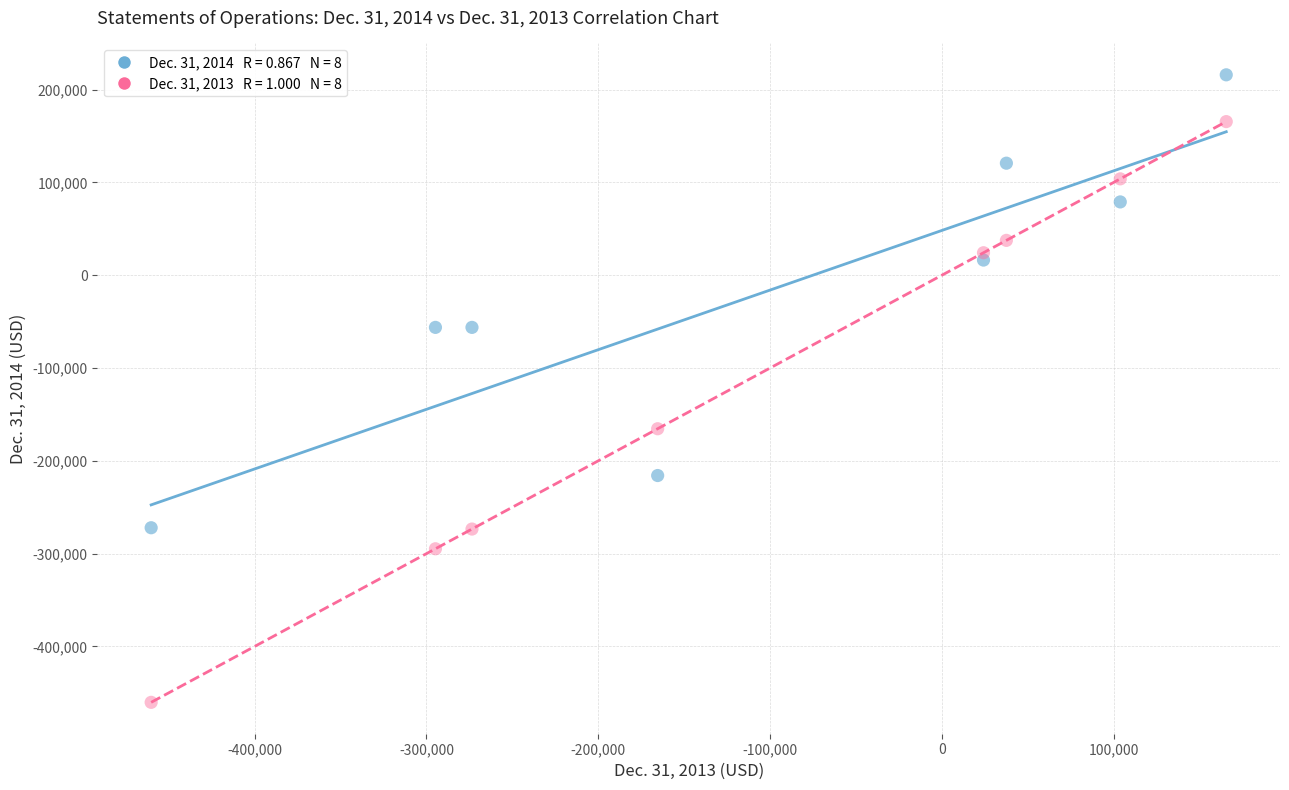

Across all series, what Y value is closest to -122183?

-165448